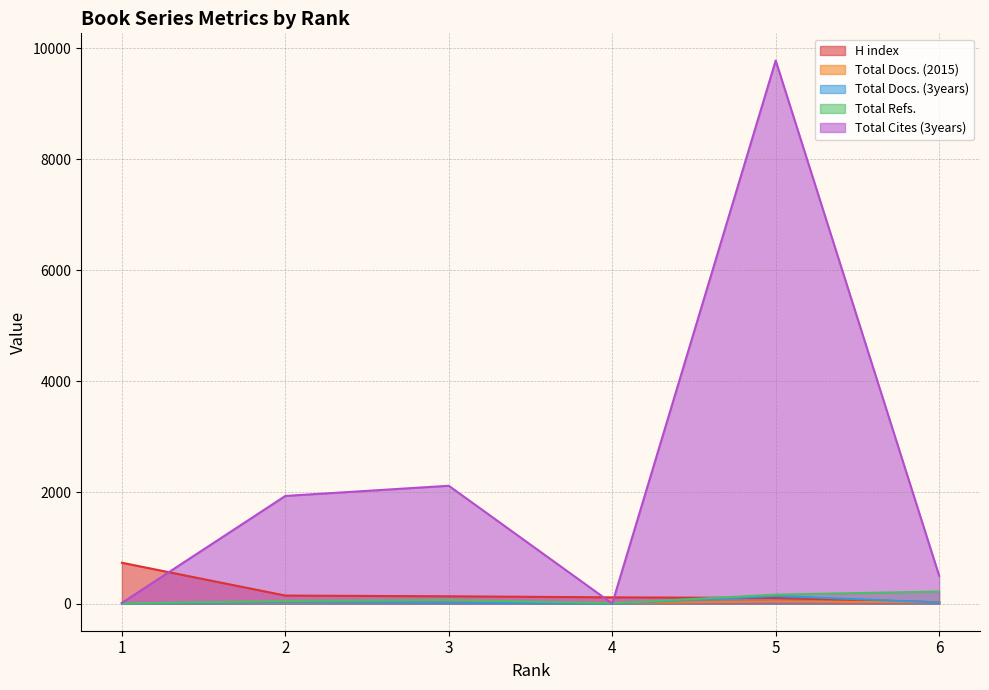

Is it true that Total Docs. (2015) equals 15 at 2?

True